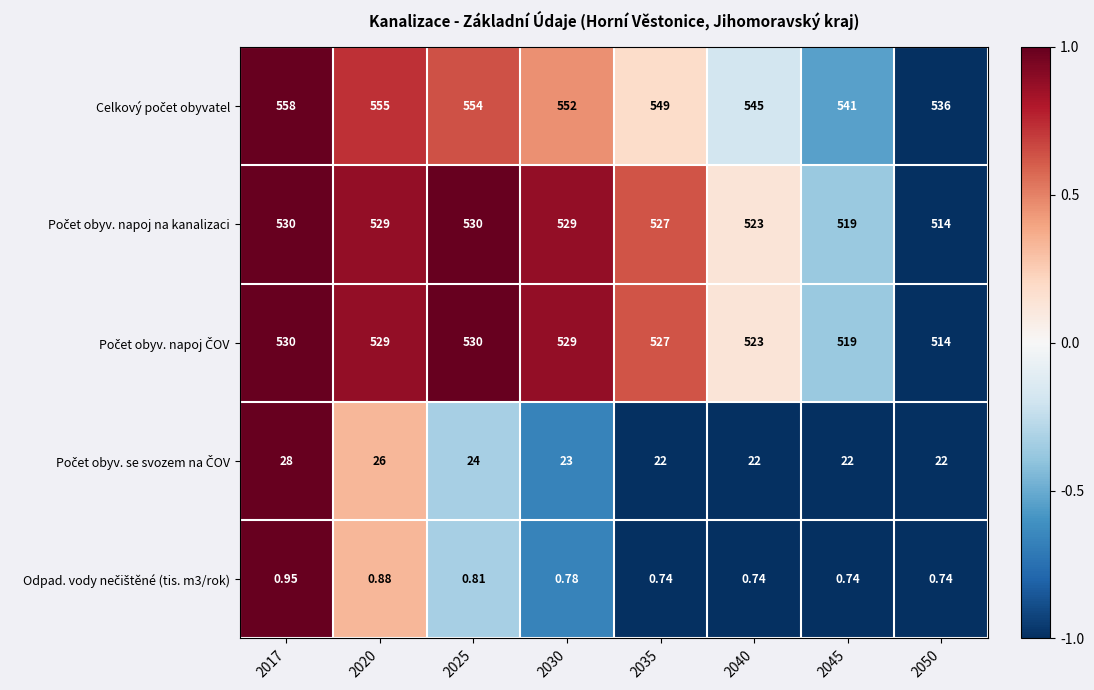

What is the spread (max minus min) of values at 2045?

540.3